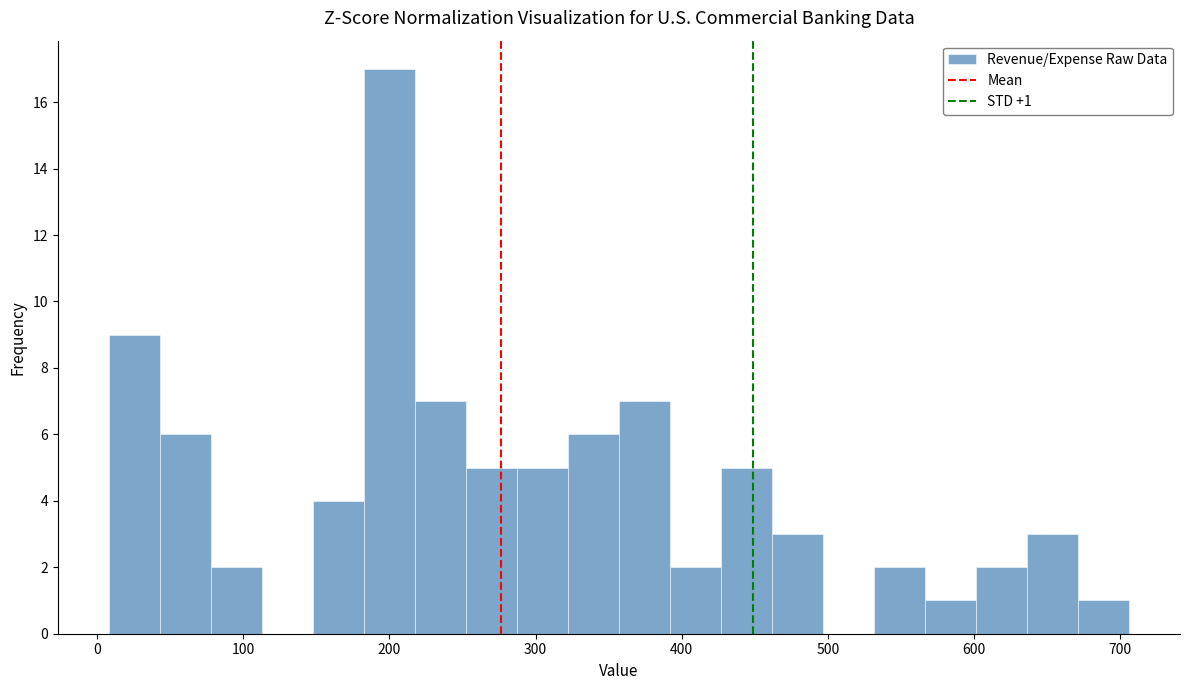

Read against the x-axis, roughly where is the centre of the tallest bar?

200